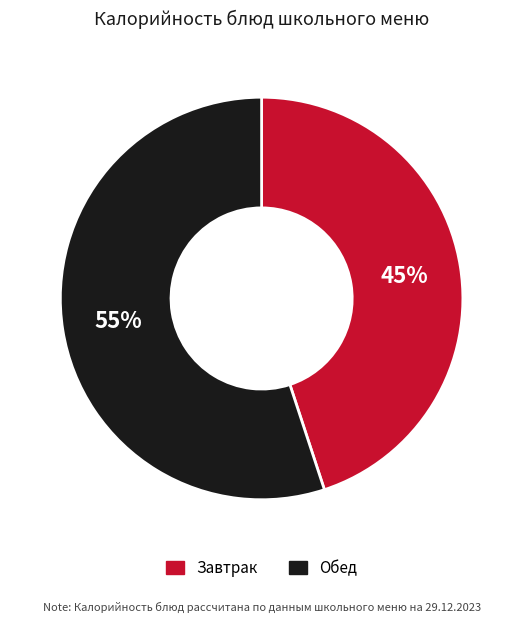

How many segments does this pie chart have?

2